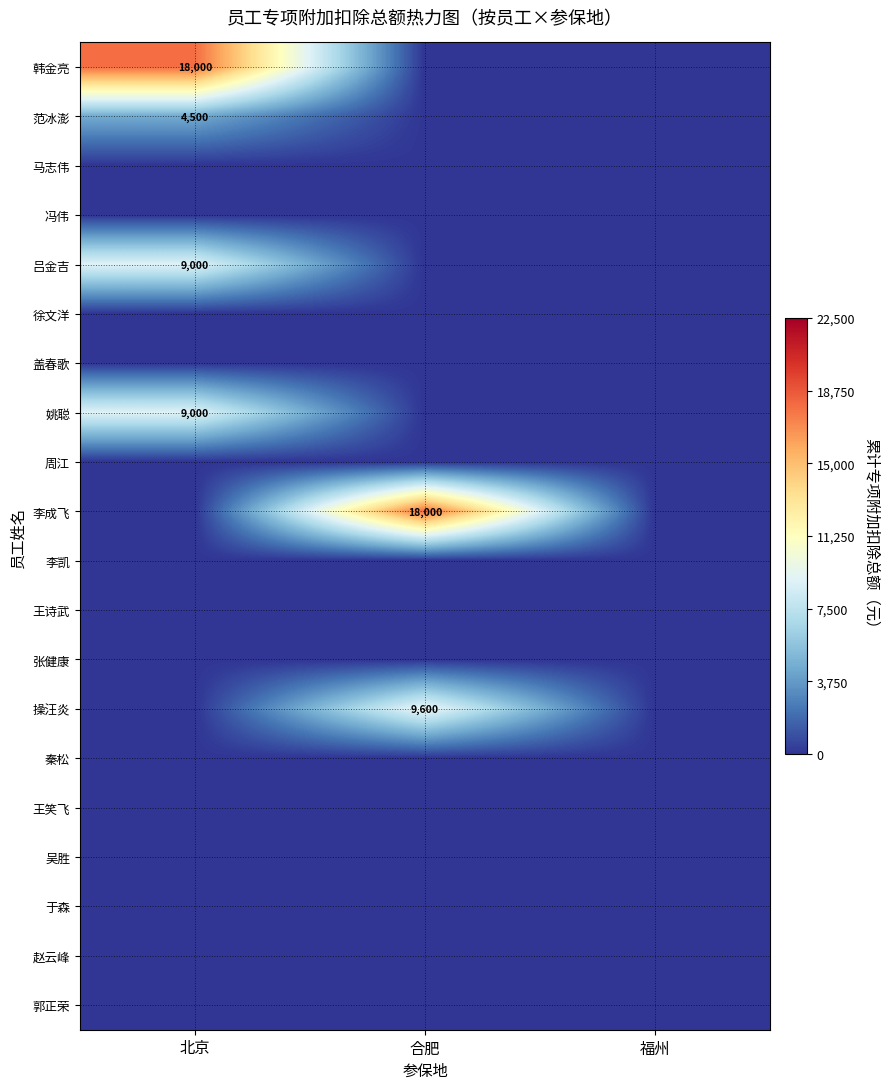

The 韩金亮 series shows 18000 at 北京. True or false?

True